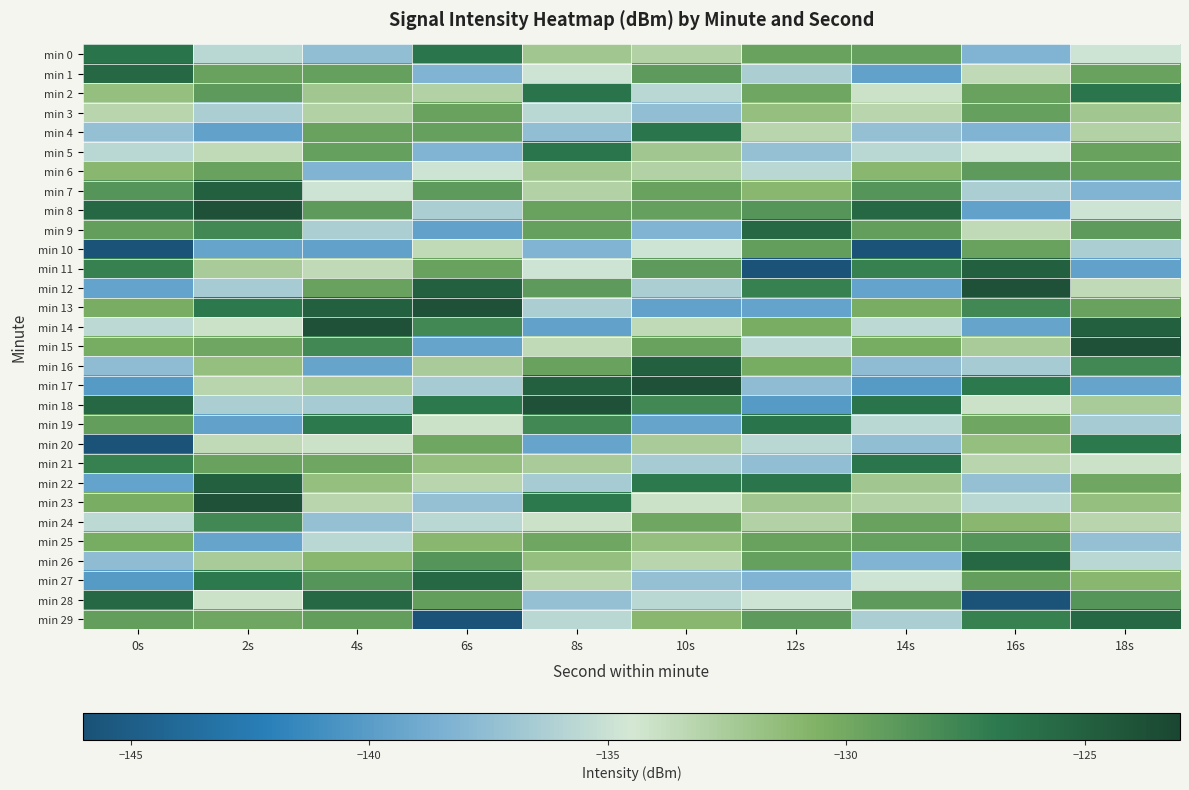

How many categories are shown in the chart?

10